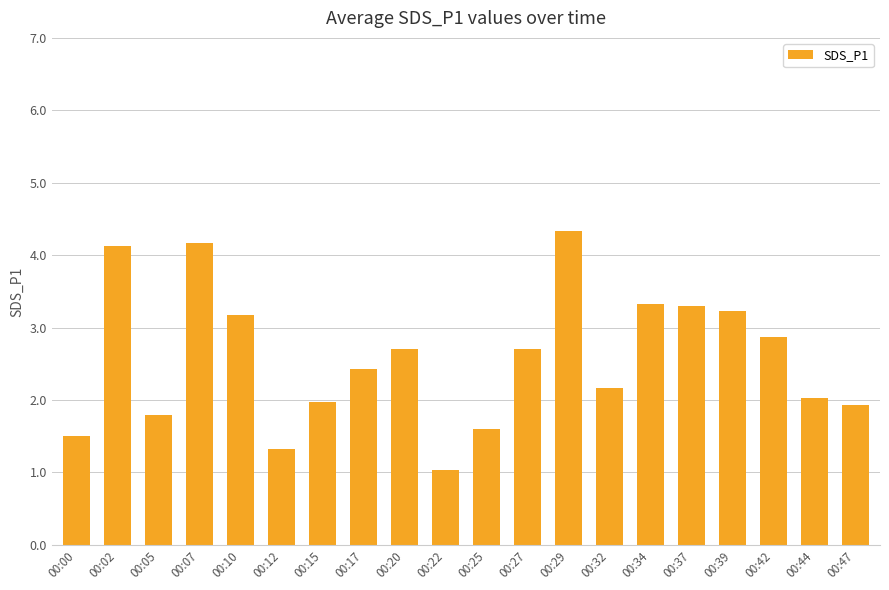

What is the value of the 18th bar from the left?

2.9